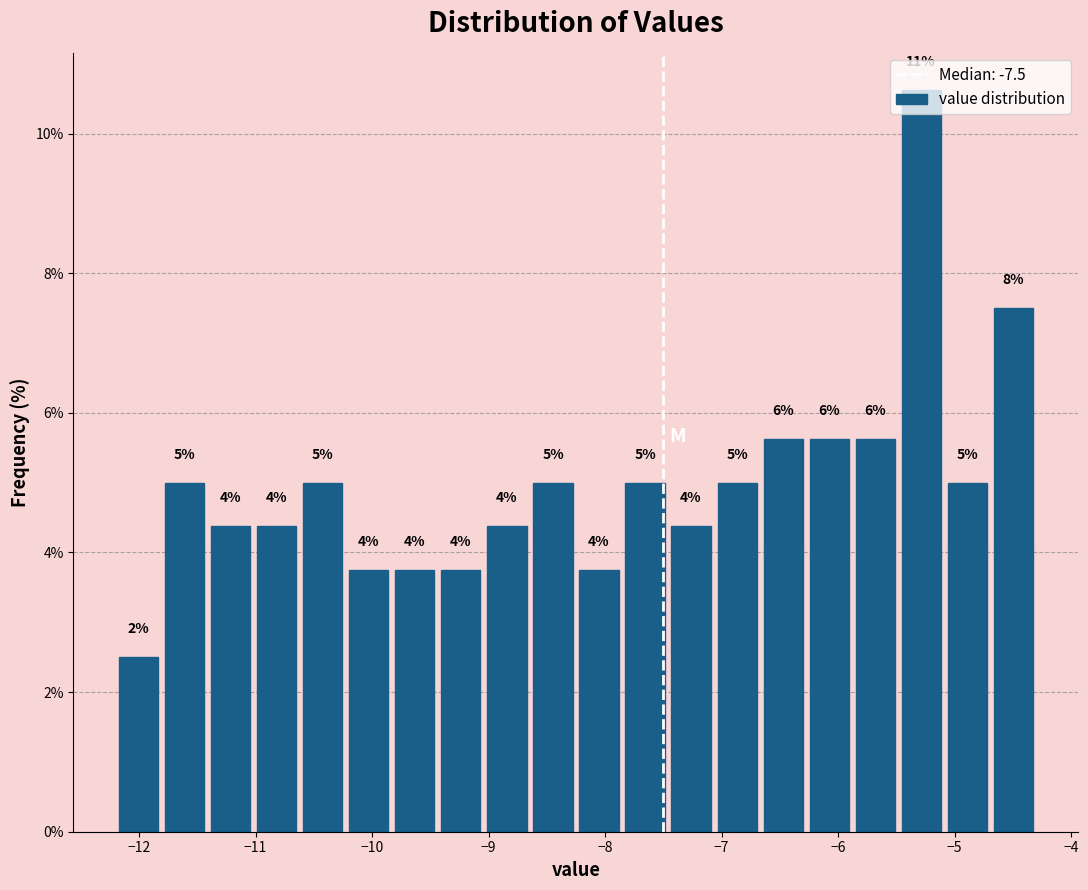

Around what value on the x-axis is the tallest bar? Give the approximate position of its centre, as read against the axis.

-5.3